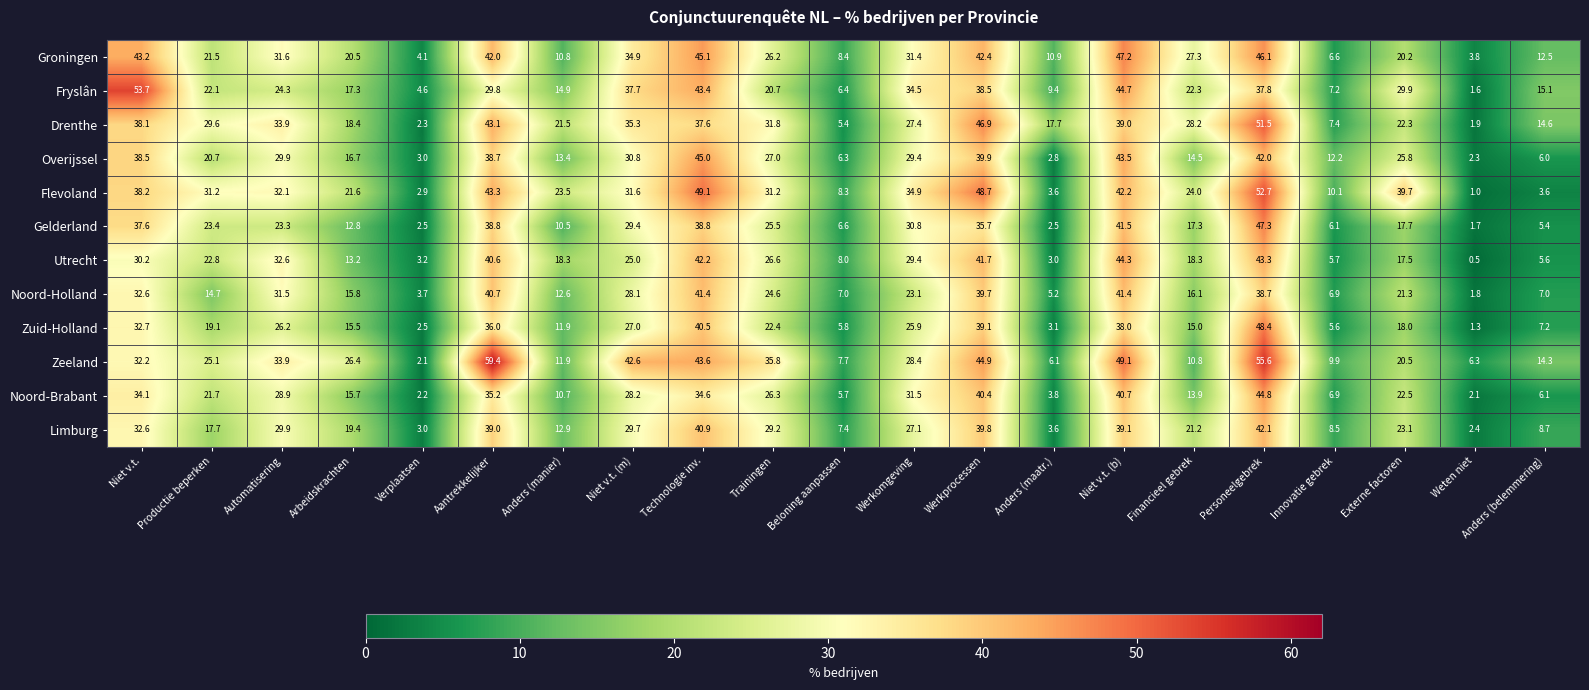

What is the highest value of the Utrecht series?

44.3